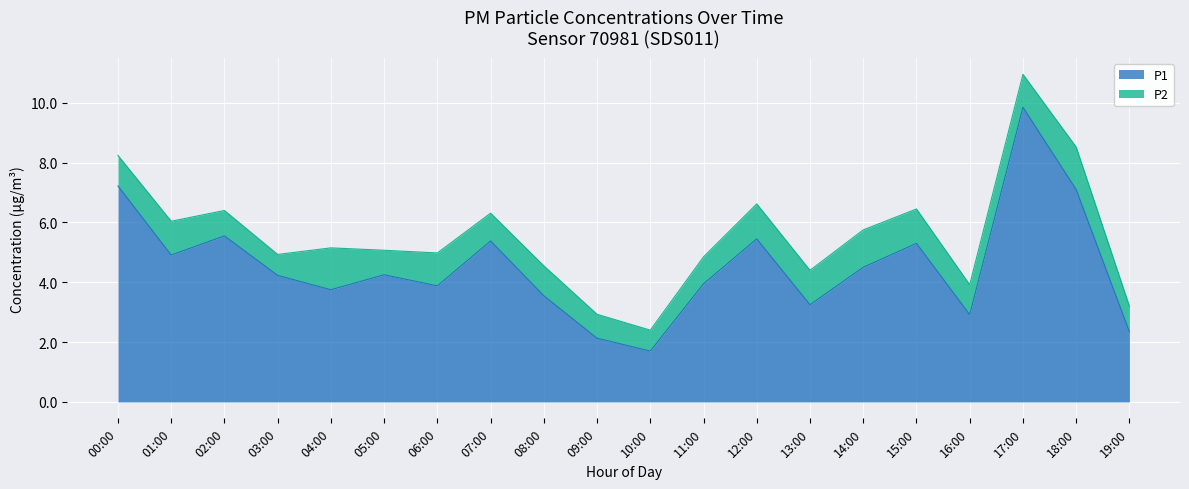

True or false: the data has more than 1 interior local peaks.

True